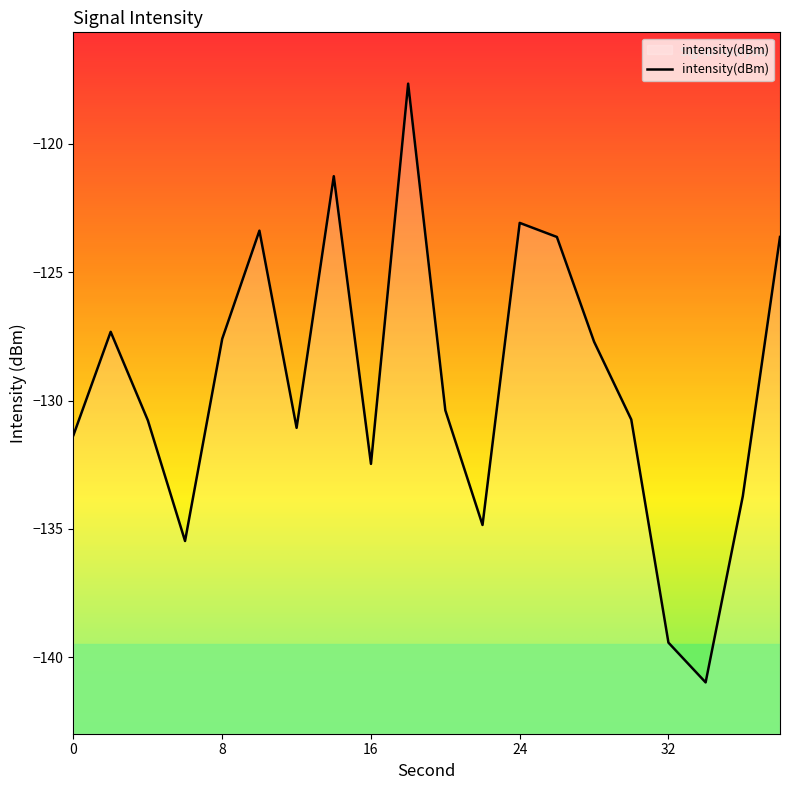

Where is the data nearest to the value -129?

28